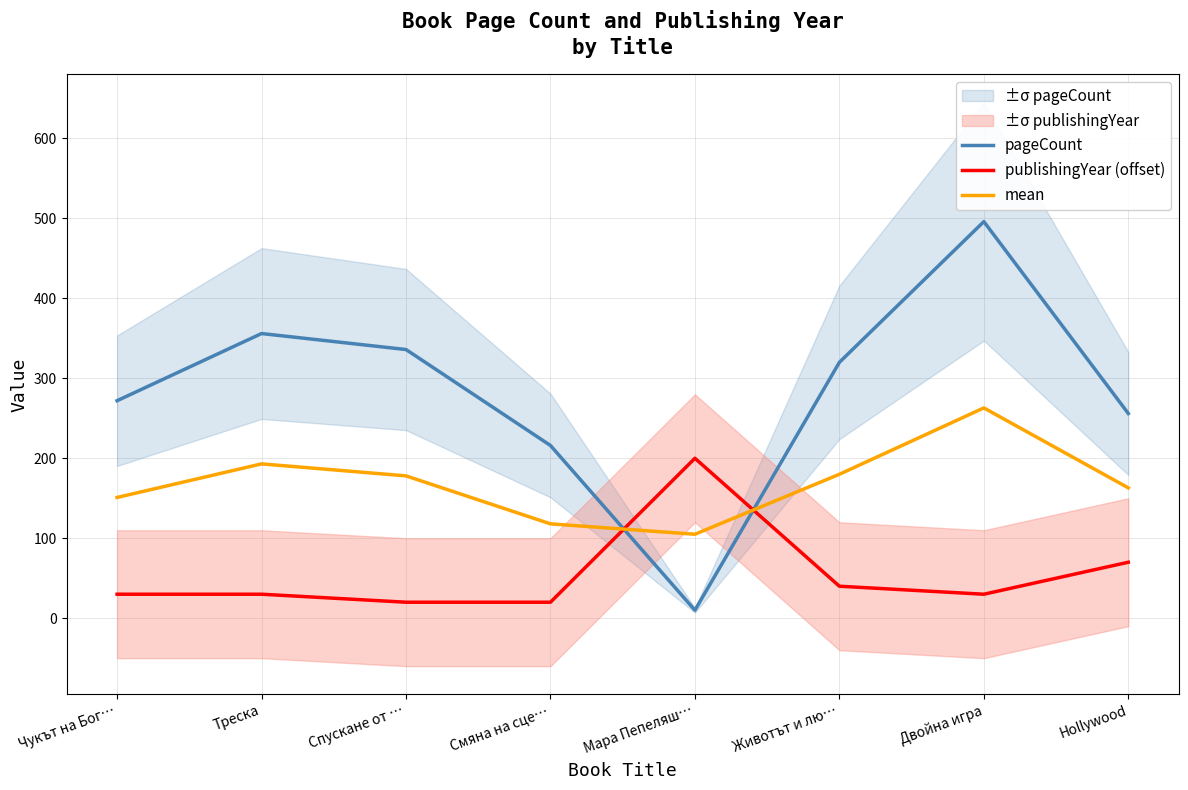

What position from the right is Двойна игра?

2